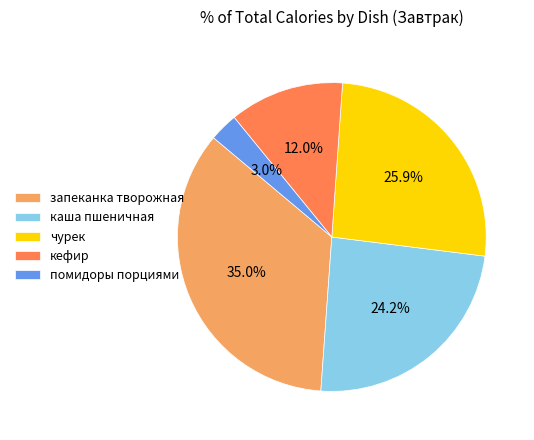

Rank the categories by value from lowest to highest.

помидоры порциями, кефир, каша пшеничная, чурек, запеканка творожная